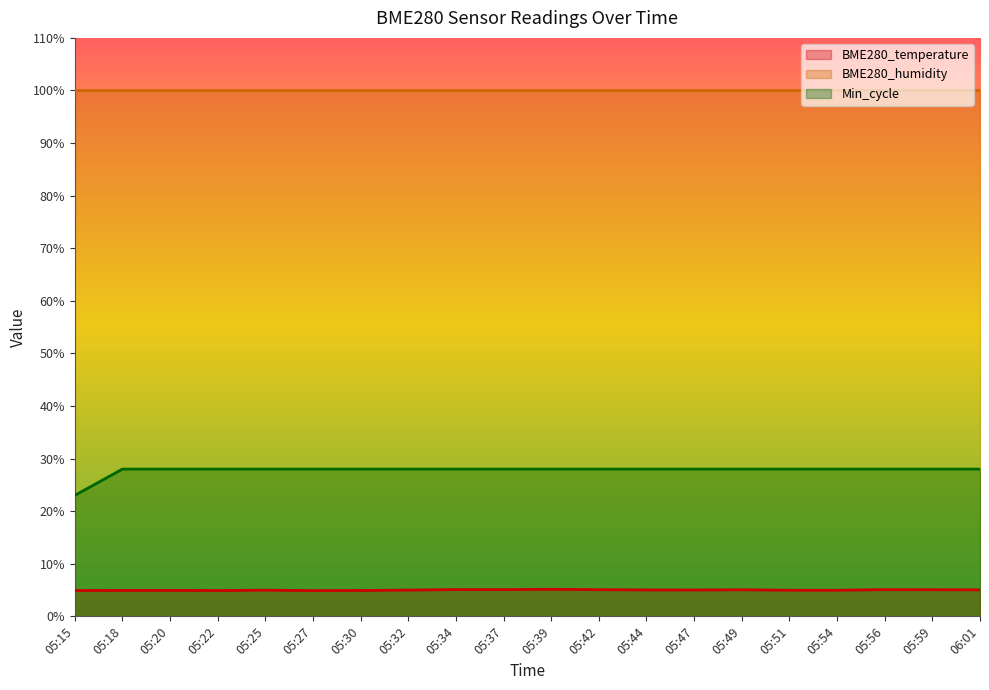

Between 05:39 and 06:01, which series saw the biggest shift?

BME280_temperature